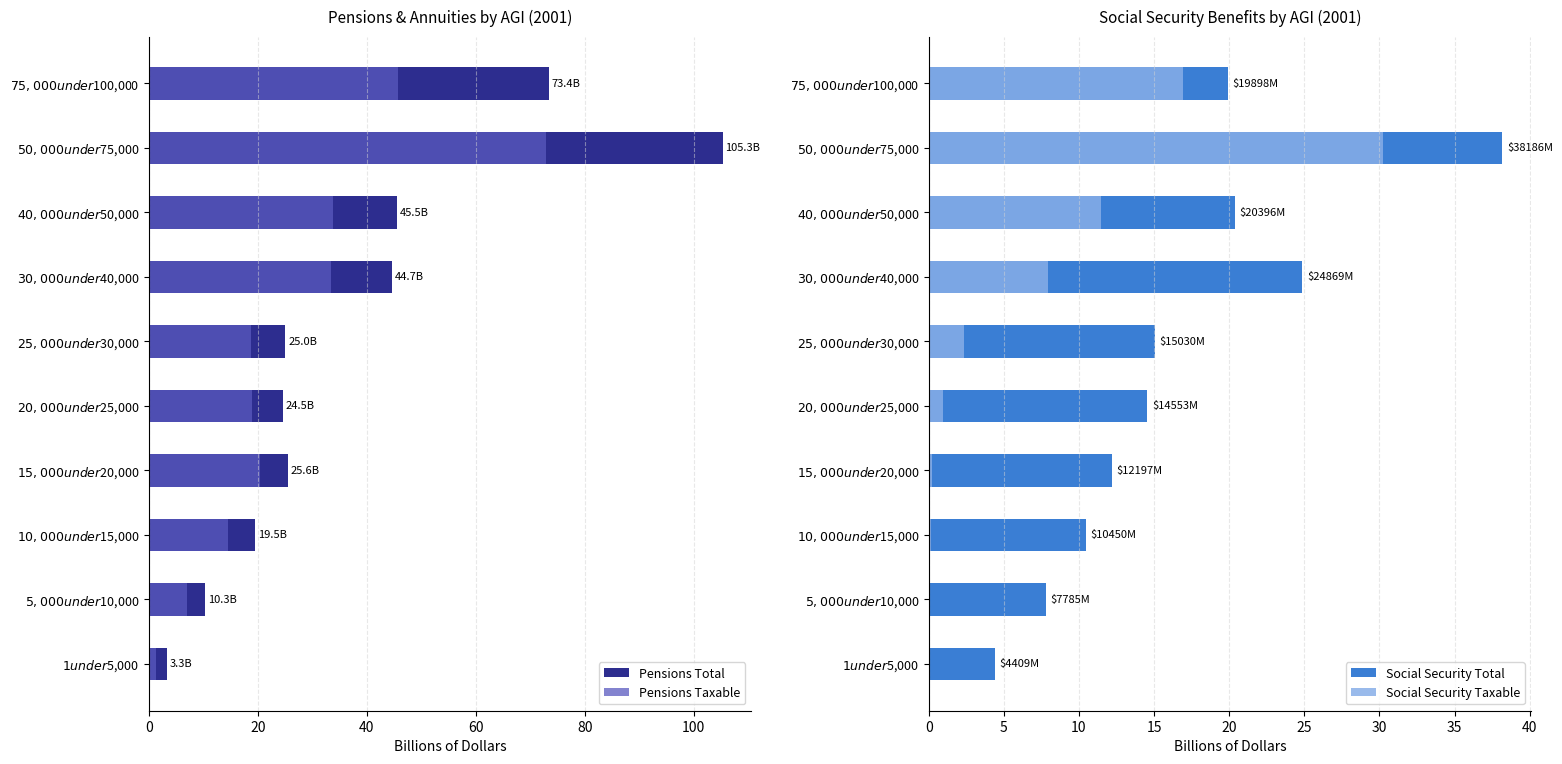

What is the difference between the maximum and minimum values in the Social Security Taxable series?

30.3